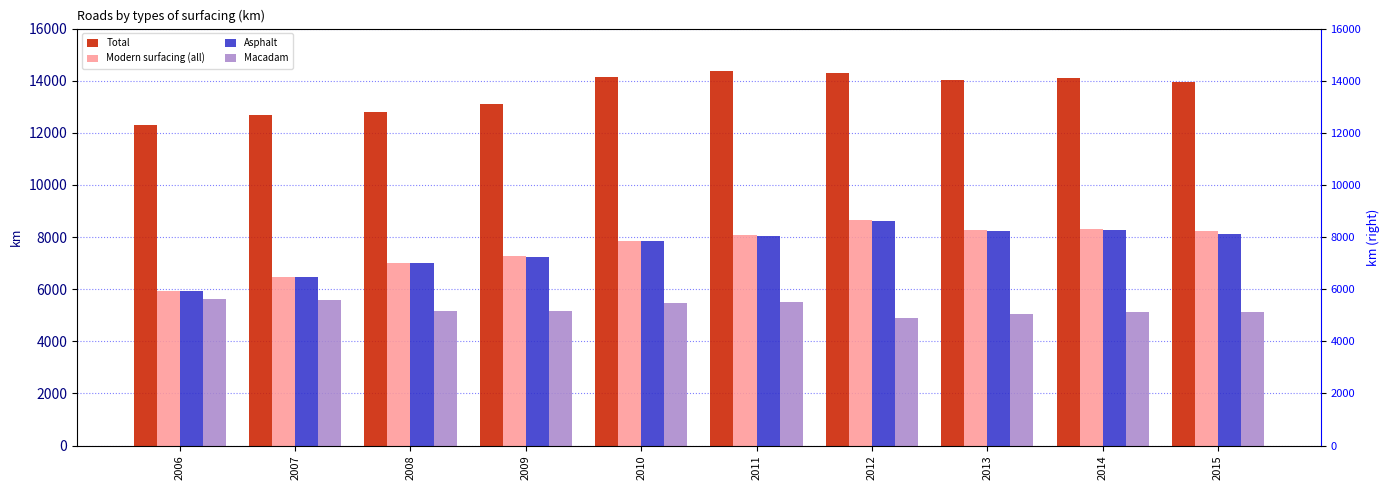

How many values in the Macadam series exceed 5177?

4